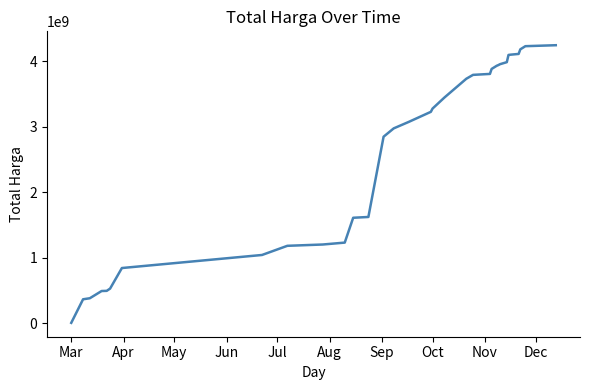

What is the difference between the maximum and minimum values?

4236092375